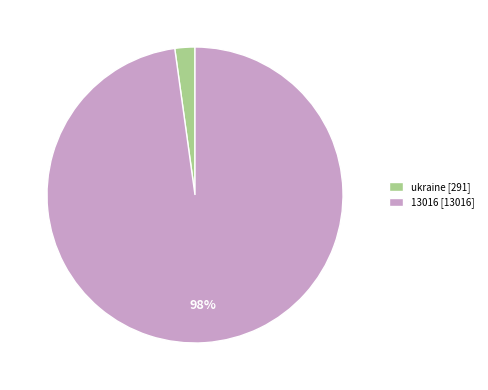

To the nearest percent, what is the combined percentage of 13016 and ukraine?

100%